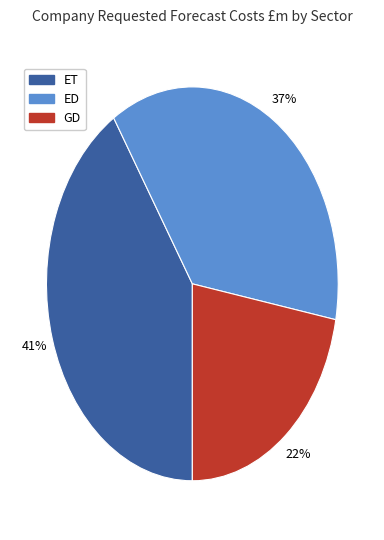

To the nearest percent, what is the difference between the largest and smallest slice percentages?

19%